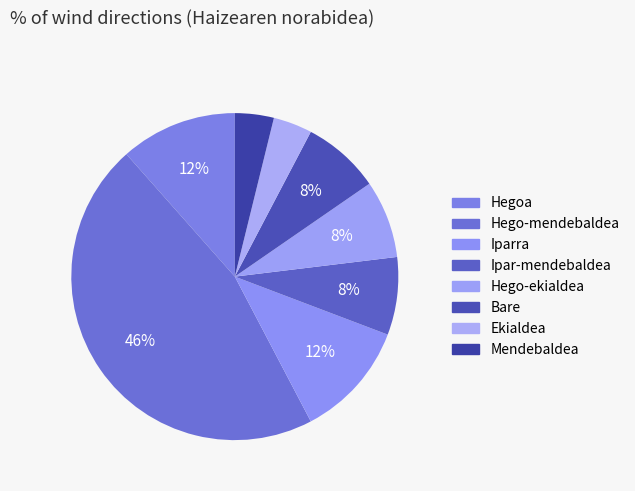

How many segments does this pie chart have?

8